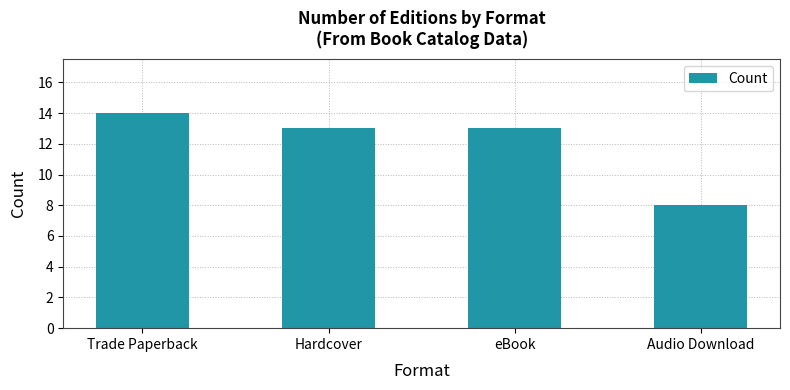

What is the smallest value displayed?

8